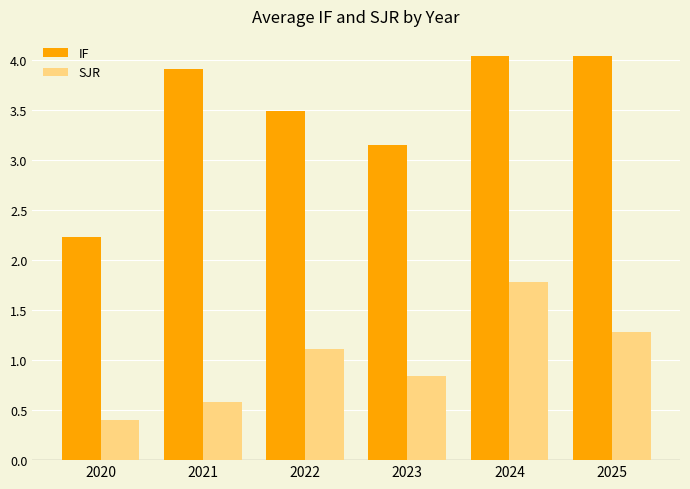

Which series changed the most between 2023 and 2025?

IF